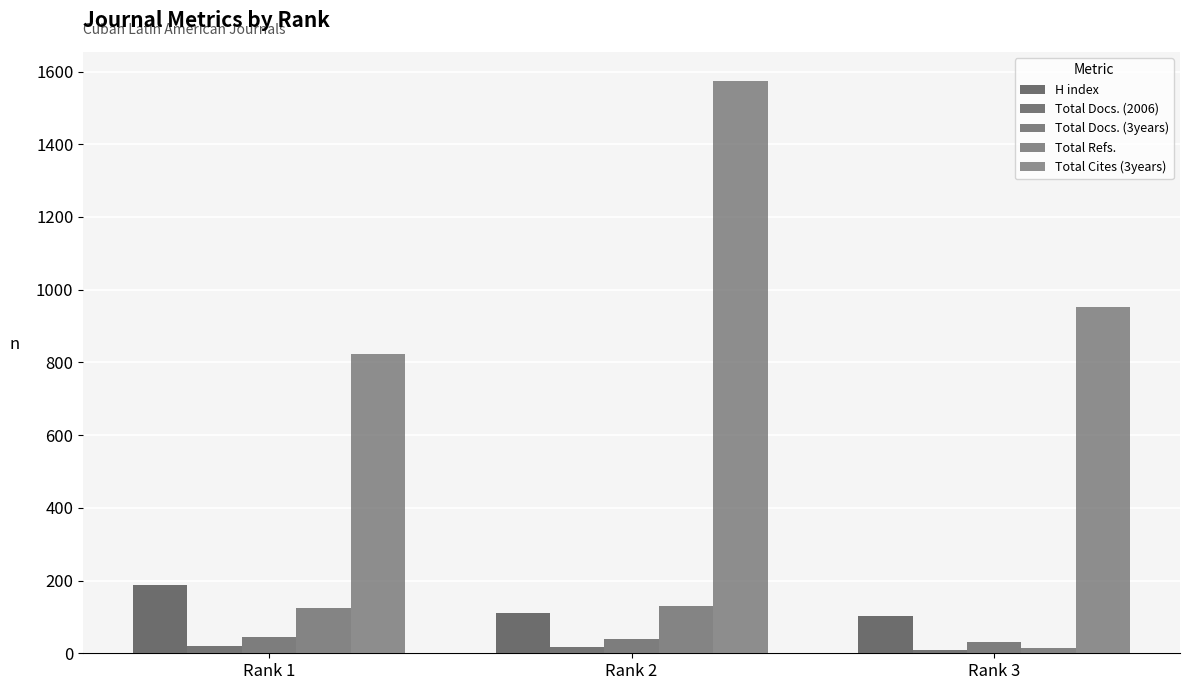

What is the greatest value displayed?

1575